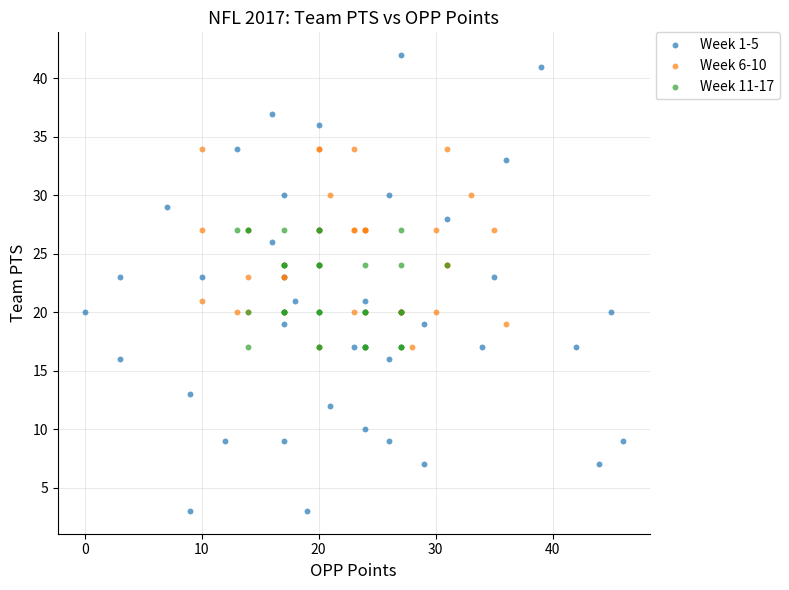

Which series reaches the minimum Y coordinate?

Week 1-5